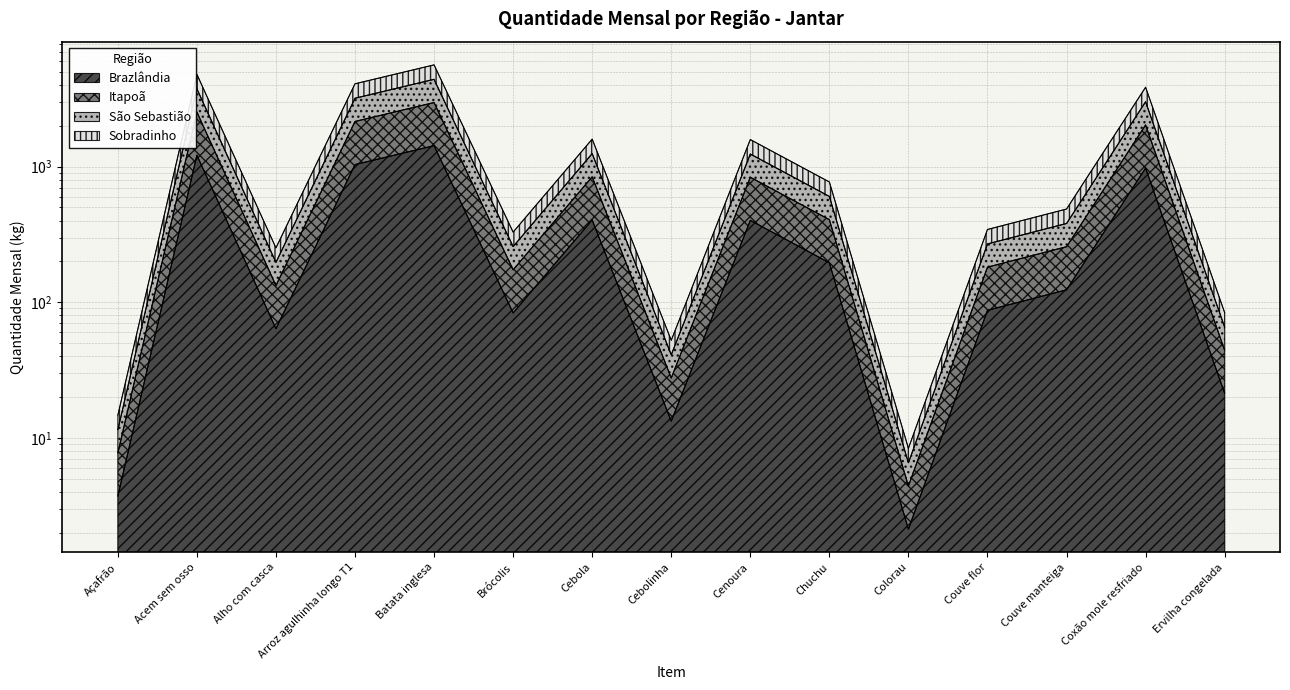

What is the maximum value for Brazlândia?

1427.1